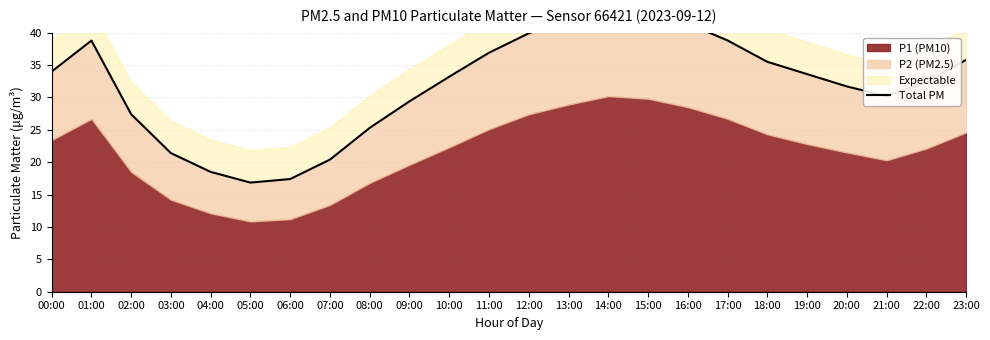

Count the number of values greater than 33.

13